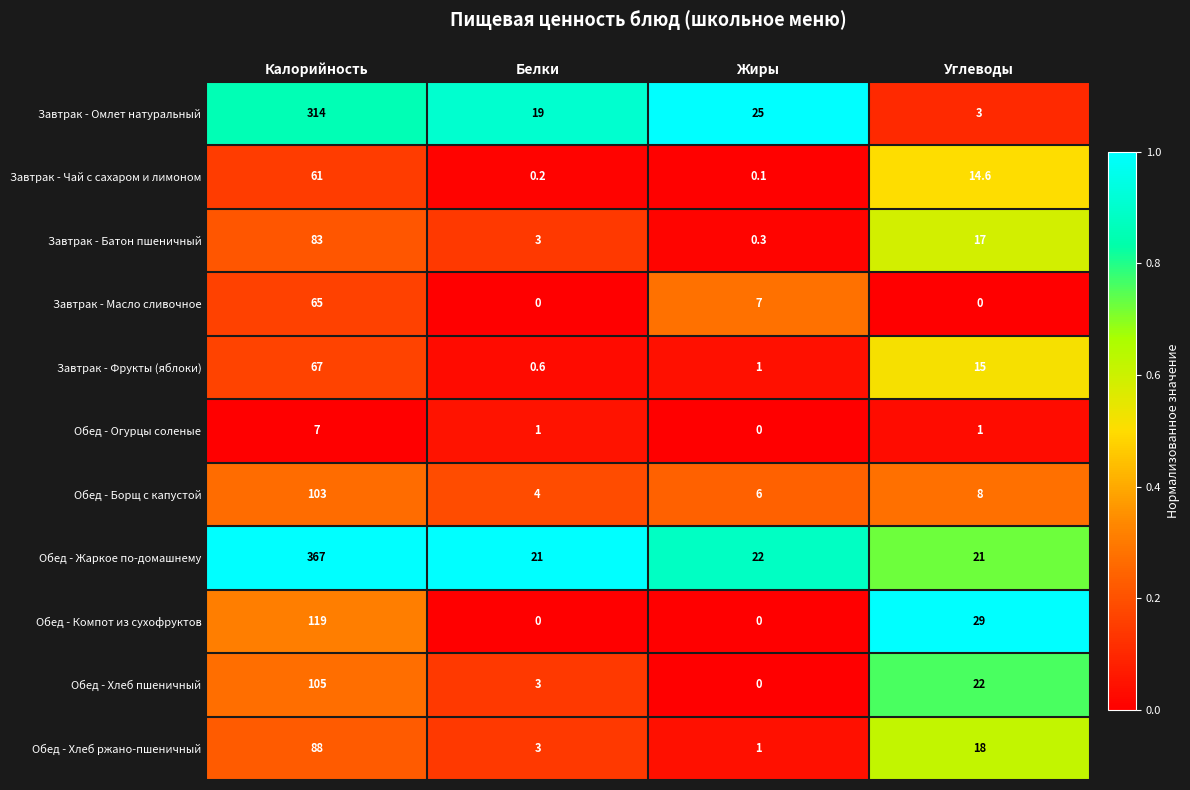

Rank the series at Калорийность from highest to lowest value.

Обед - Жаркое по-домашнему, Завтрак - Омлет натуральный, Обед - Компот из сухофруктов, Обед - Хлеб пшеничный, Обед - Борщ с капустой, Обед - Хлеб ржано-пшеничный, Завтрак - Батон пшеничный, Завтрак - Фрукты (яблоки), Завтрак - Масло сливочное, Завтрак - Чай с сахаром и лимоном, Обед - Огурцы соленые